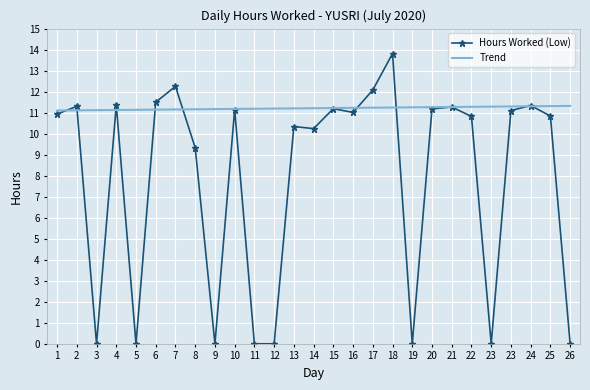

What are all the series names shown in the legend?

Hours Worked (Low), Trend